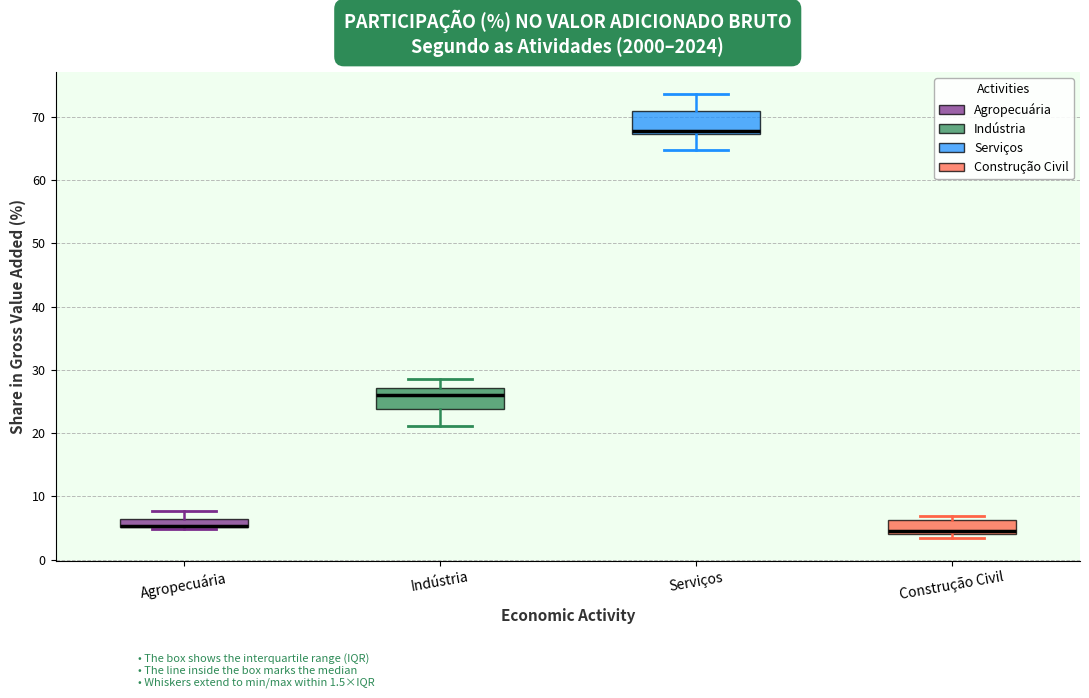

Where does the median line of the box for Construção Civil sit on the y-axis? The values are not printed on the chart, so give them approximately, as read against the axis.

5